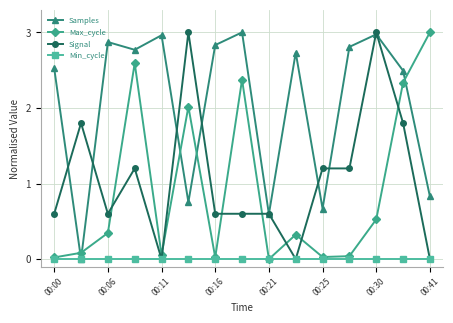

How many times do Max_cycle and Samples cross each other?

5